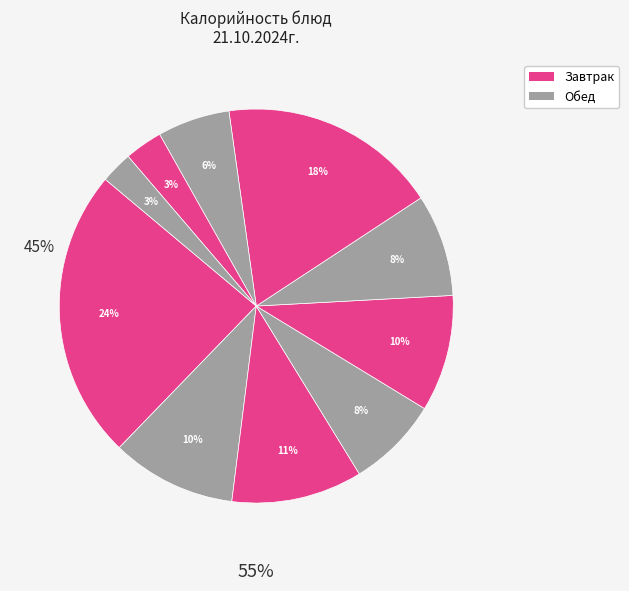

True or false: Хлеб пшеничный accounts for 3% of the total.

True